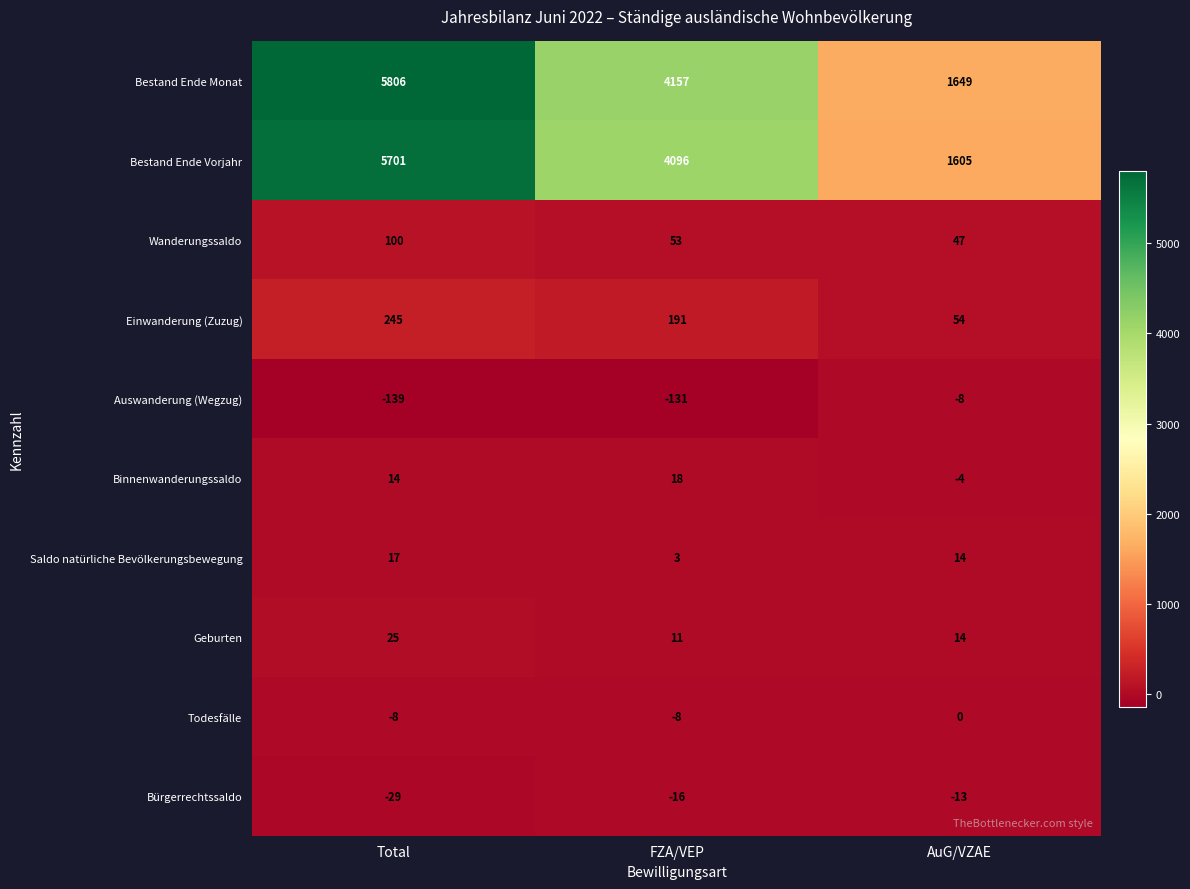

Between Total and FZA/VEP, which series saw the biggest shift?

Bestand Ende Monat